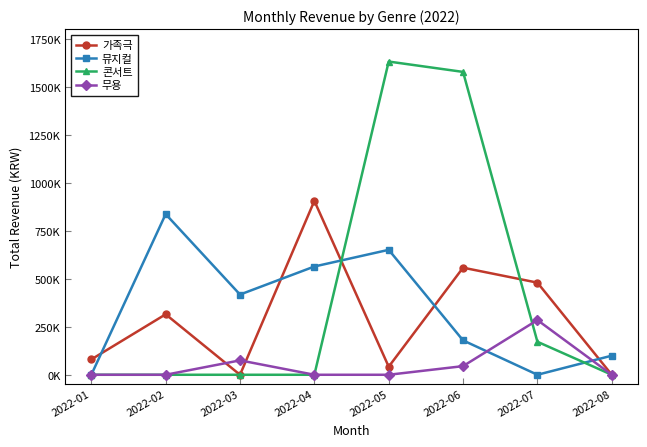

At which label does 가족극 first exceed 315000?

2022-04